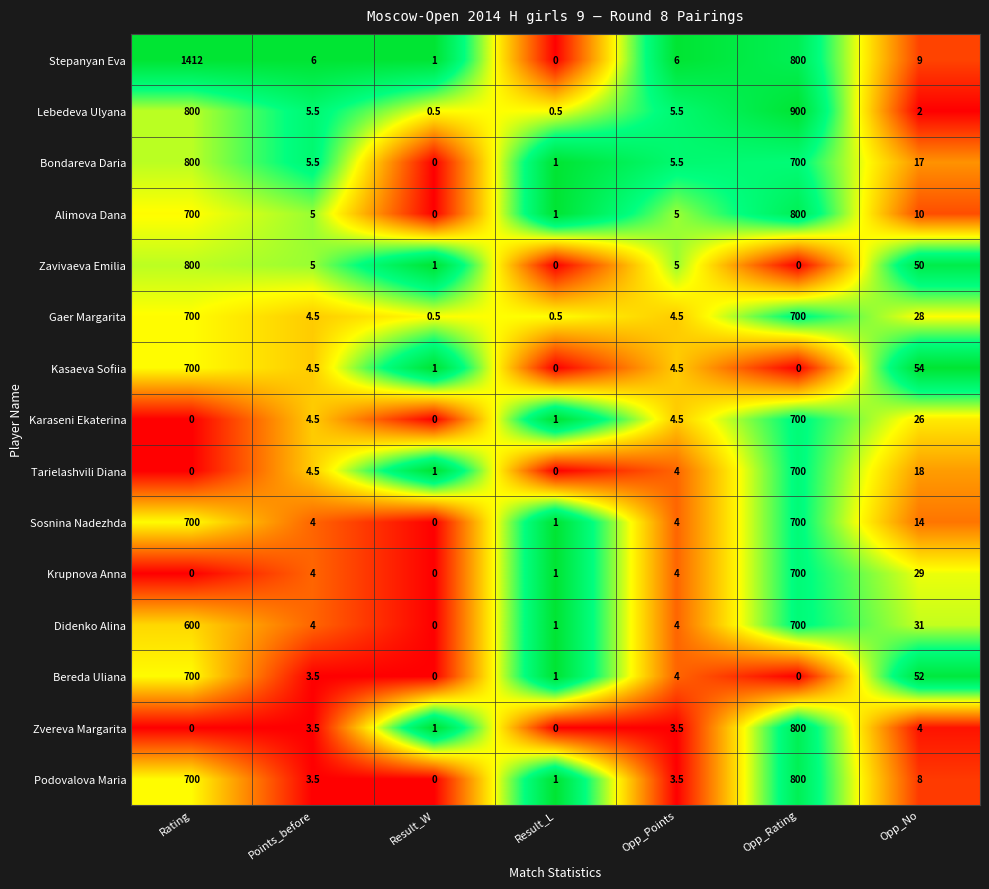

What is the difference between the highest and lowest values at Opp_Rating?

900.0